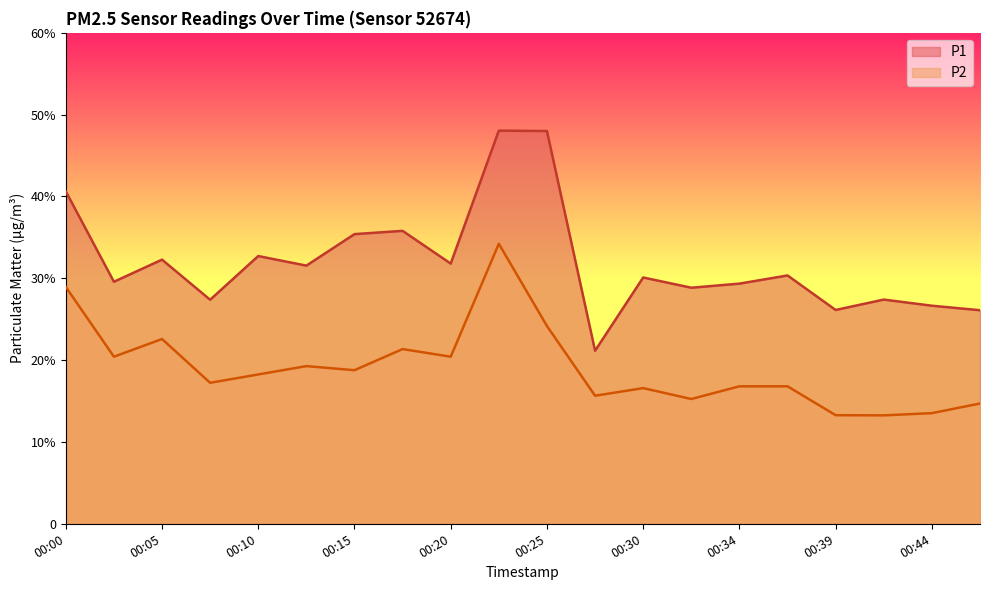

What are all the series names shown in the legend?

P1, P2